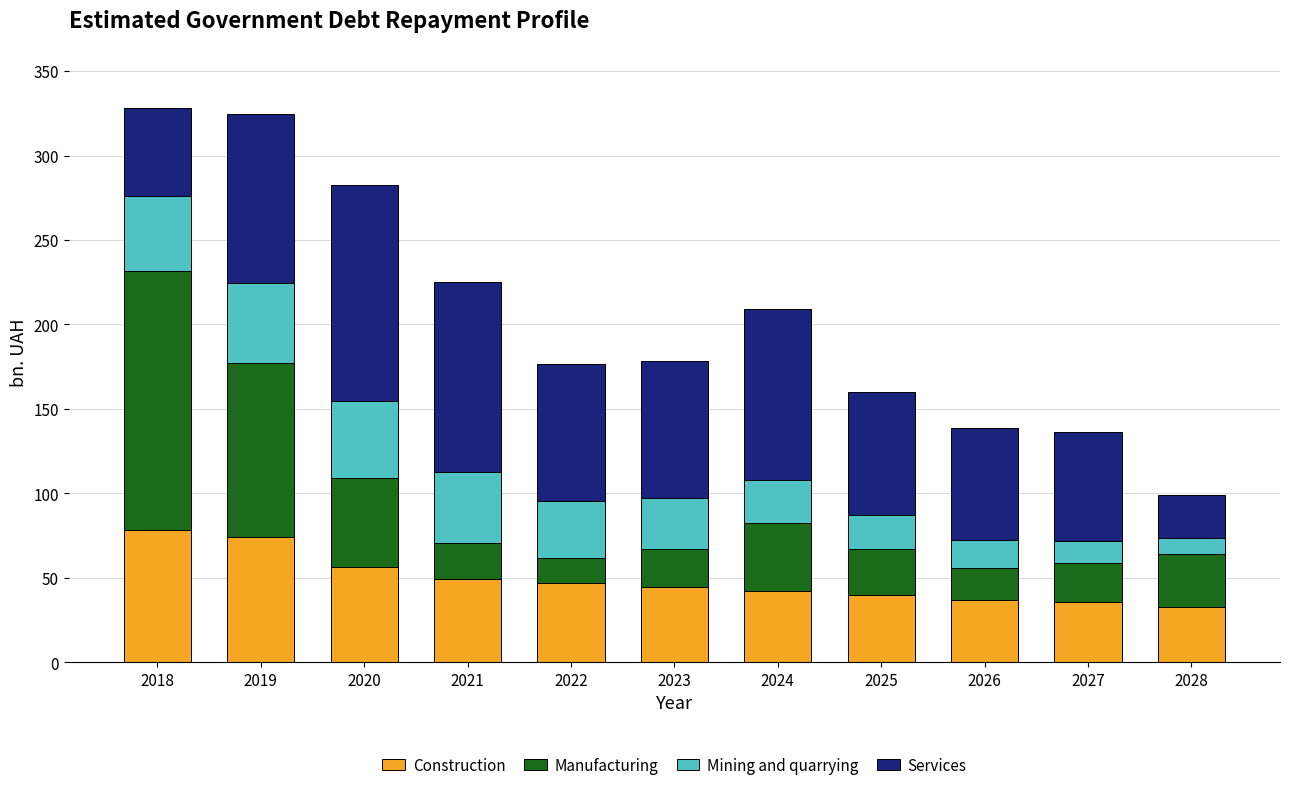

What is the approximate value of Construction at 2027?

35.6